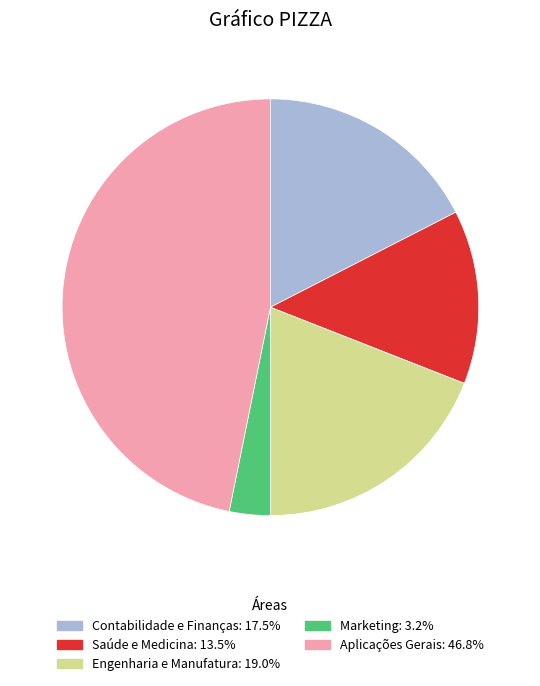

Which category has the biggest portion of the pie?

Aplicações Gerais